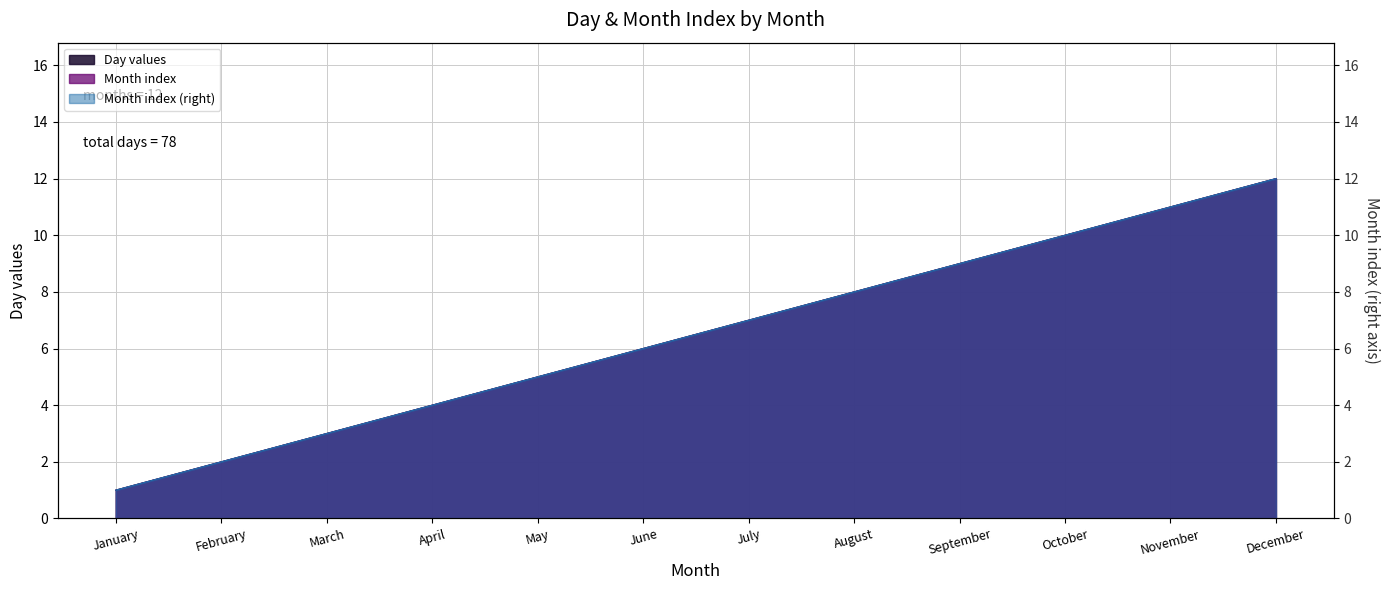

True or false: Day values and Month index cross at least once.

False